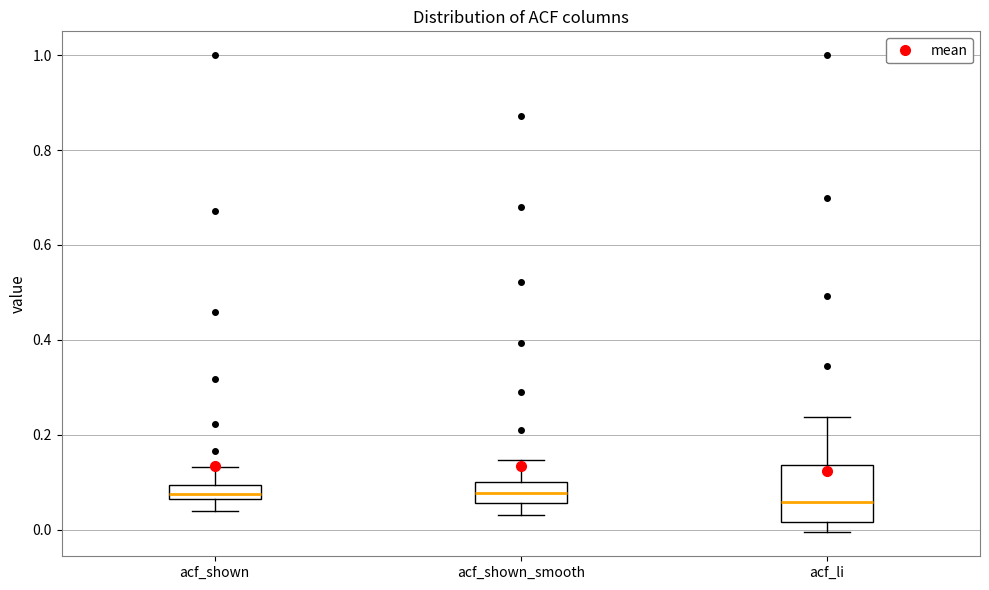

Where does the upper whisker of the box for acf_shown end on the y-axis? The values are not printed on the chart, so give them approximately, as read against the axis.

0.14